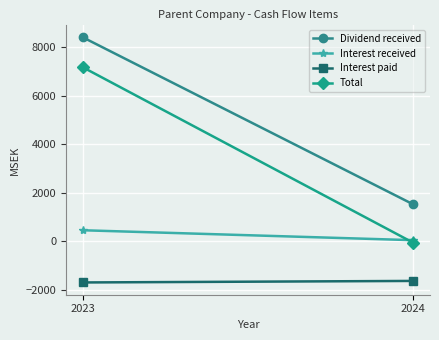

Reading left to right, extract all data points from this chart.

Dividend received: 8400	1518
Interest received: 458	49
Interest paid: -1690	-1627
Total: 7168	-60